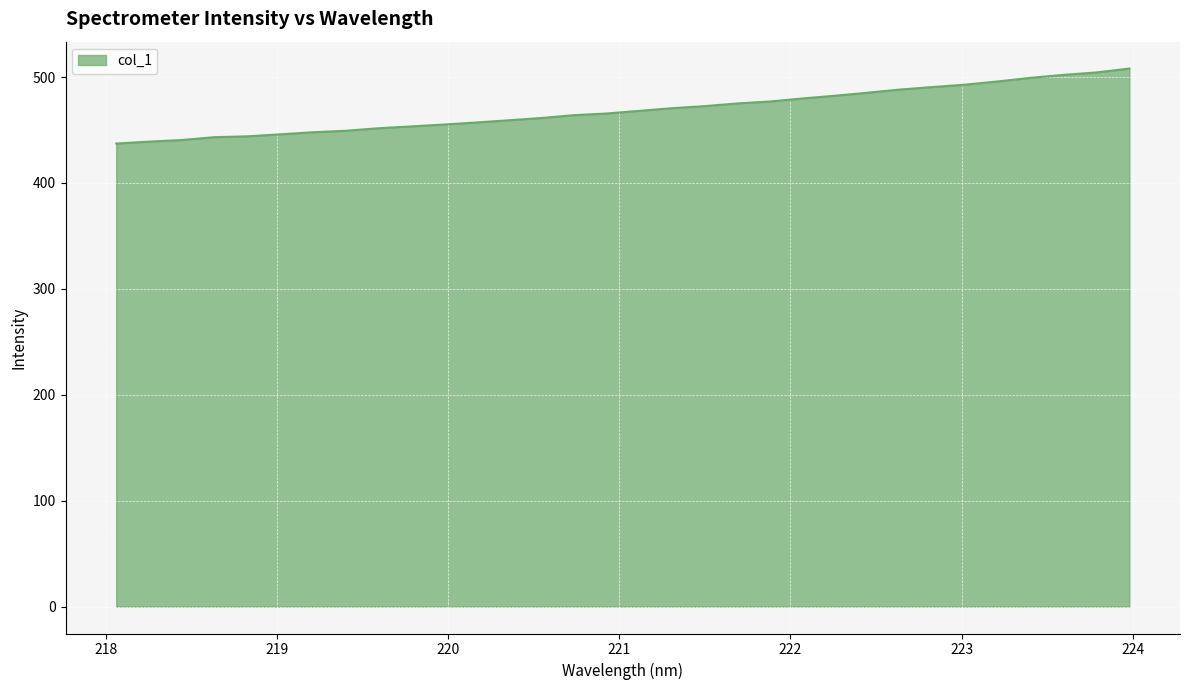

What is the smallest value displayed?

437.2